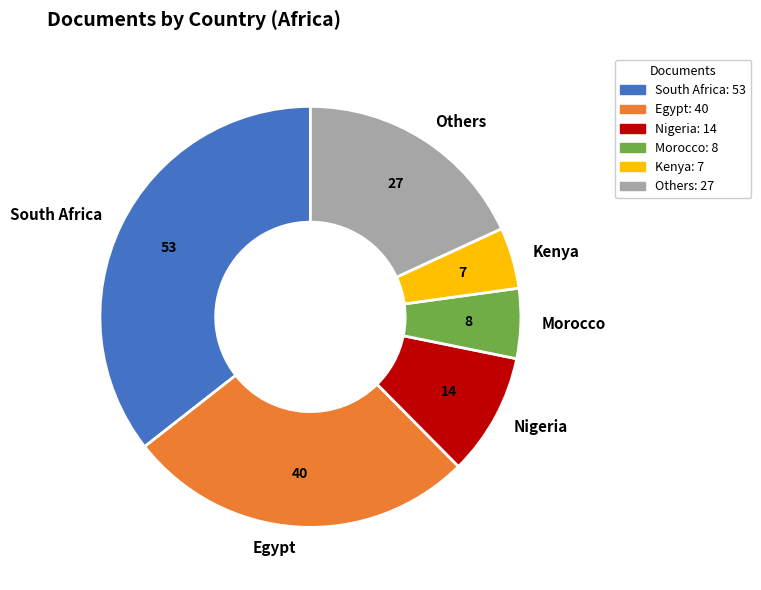

Is there any slice that represents more than half of the pie?

No